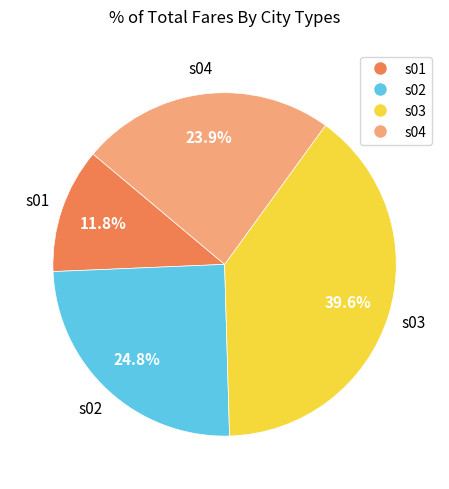

Rank the categories by value from lowest to highest.

s01, s04, s02, s03